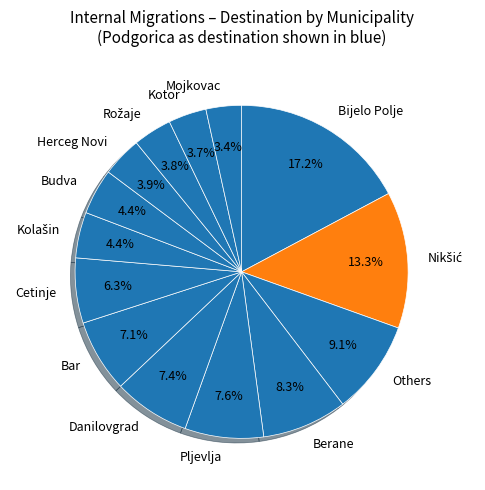

Does any single category account for the majority?

No